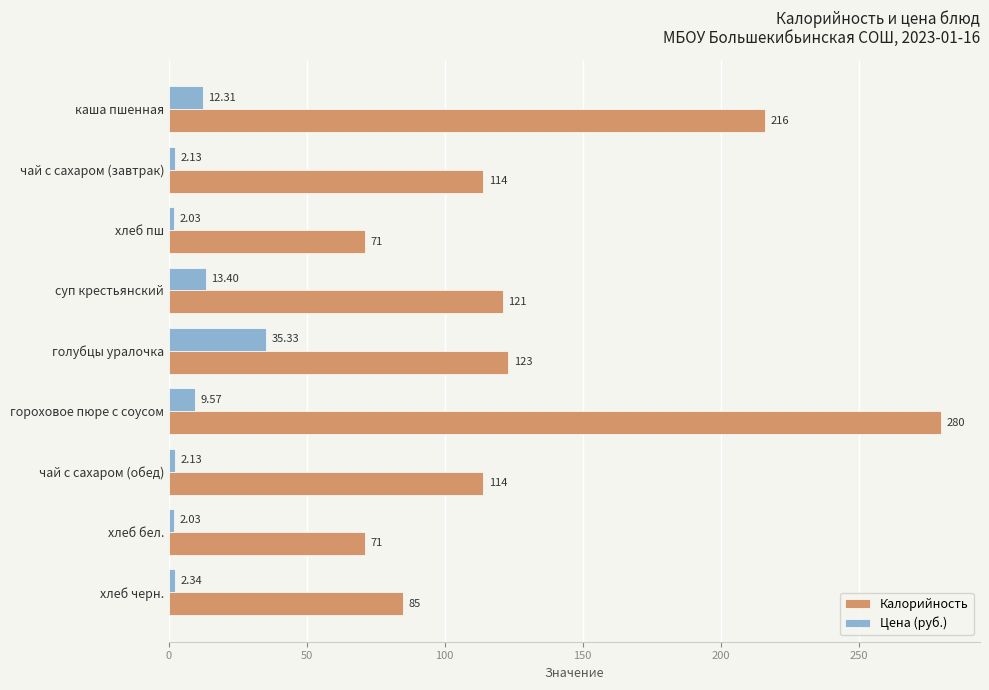

Which series has the widest spread of values?

Калорийность